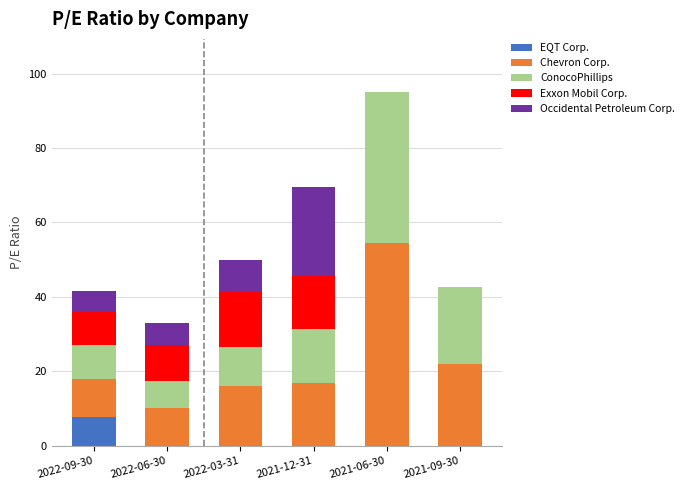

What is the sum of all EQT Corp. values?

7.7